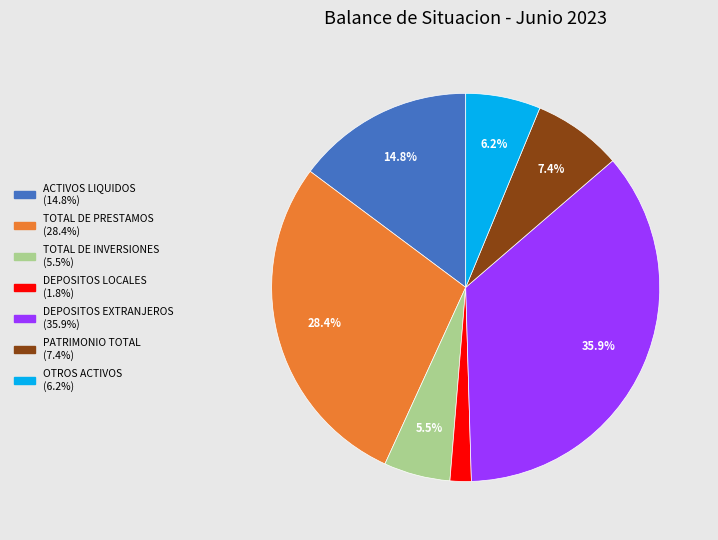

Which slice is the smallest?

DEPOSITOS LOCALES